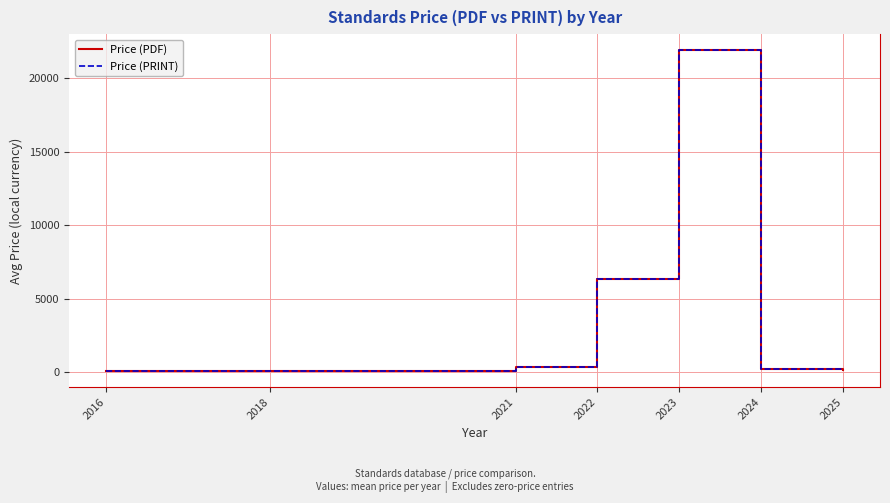

At which category is the sum across all series the highest?

2023